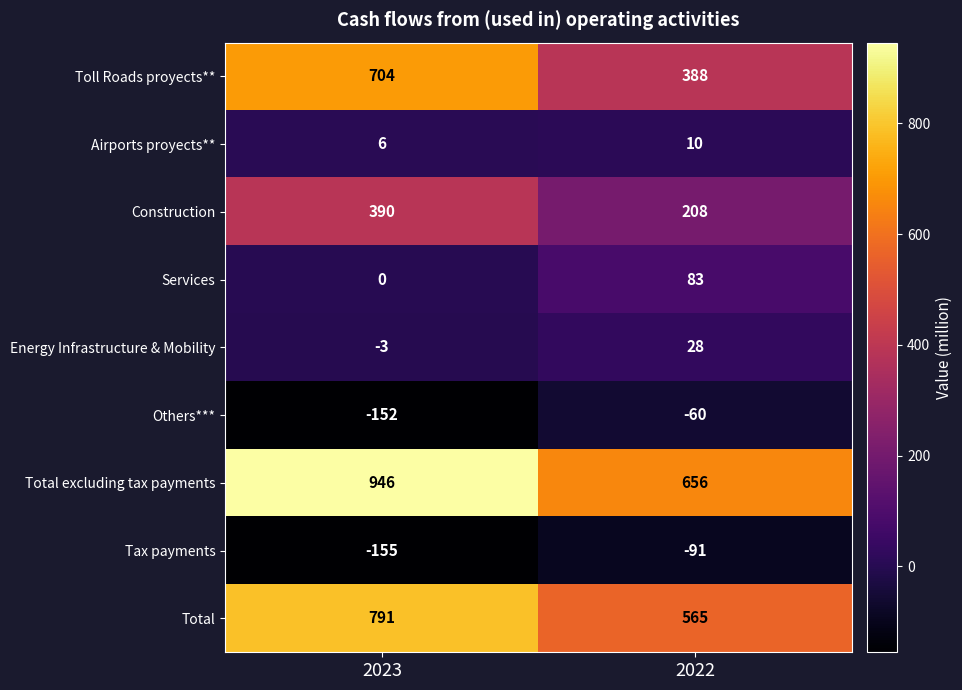

What is the total value across all series at 2022?

1787